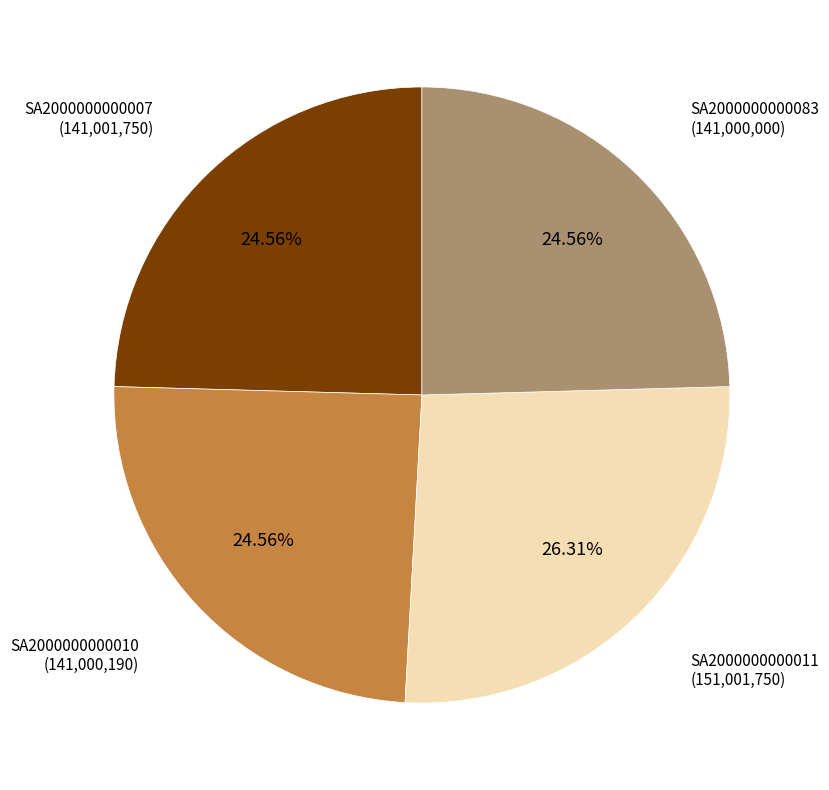

Count the number of slices in the pie.

4